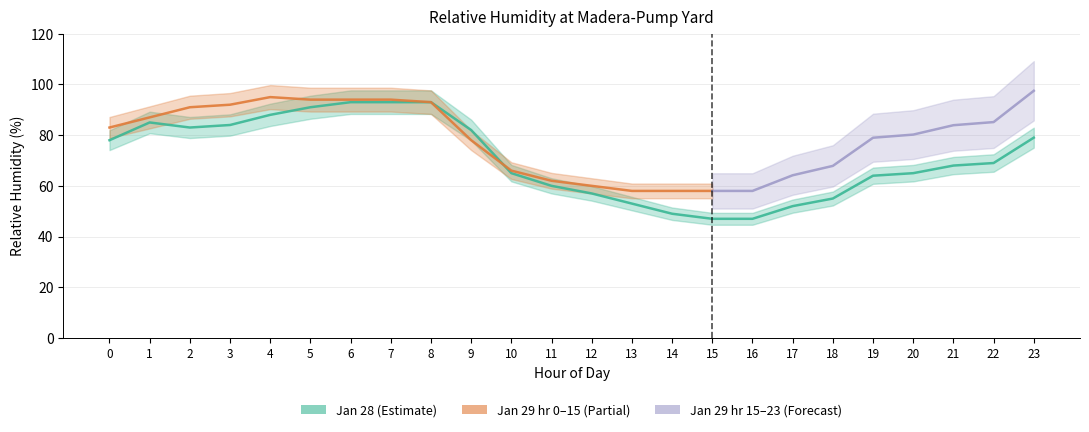

Where is the first local minimum?

2